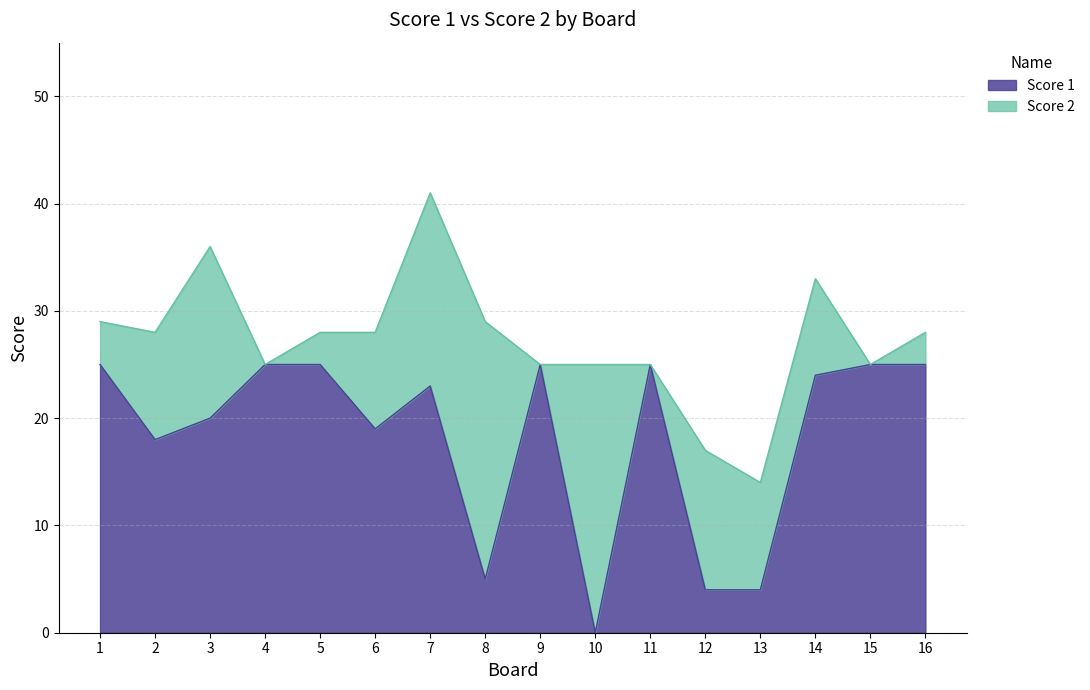

What is the value of the 9th point from the left?

25